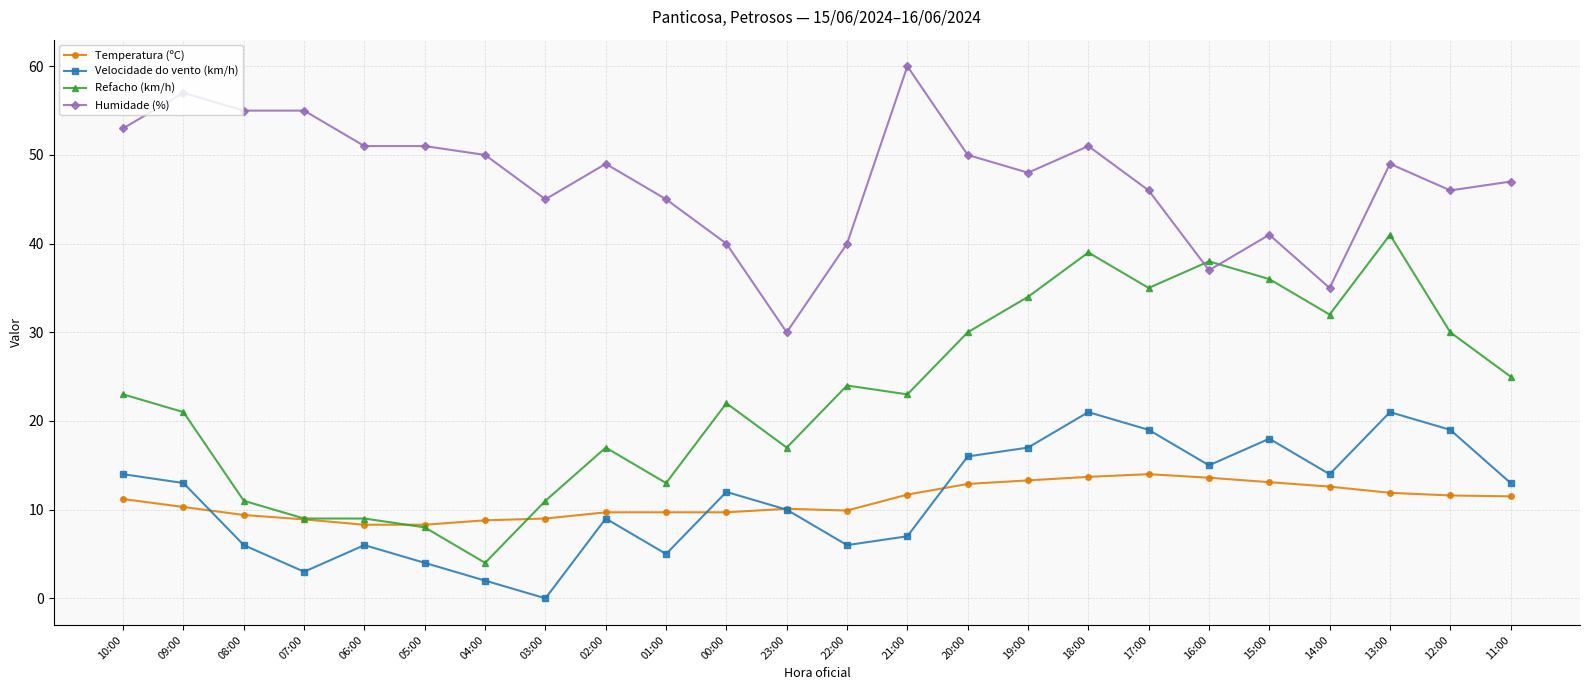

At which category does Humidade (%) reach its first local peak?

09:00